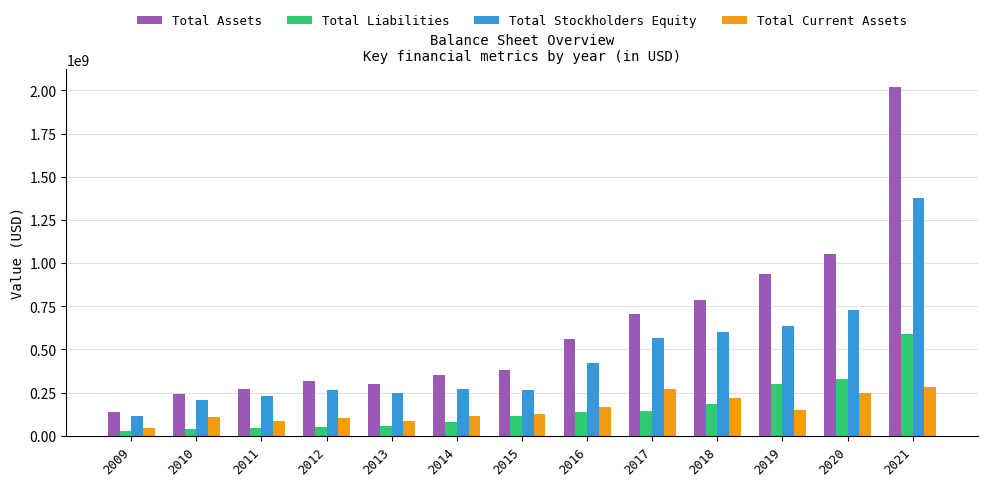

Rank the series at 2010 from lowest to highest value.

Total Liabilities, Total Current Assets, Total Stockholders Equity, Total Assets